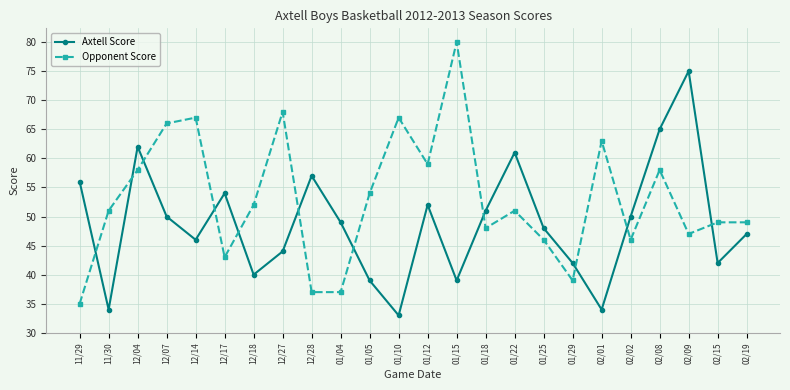

True or false: Axtell Score has more than 2 interior local peaks.

True